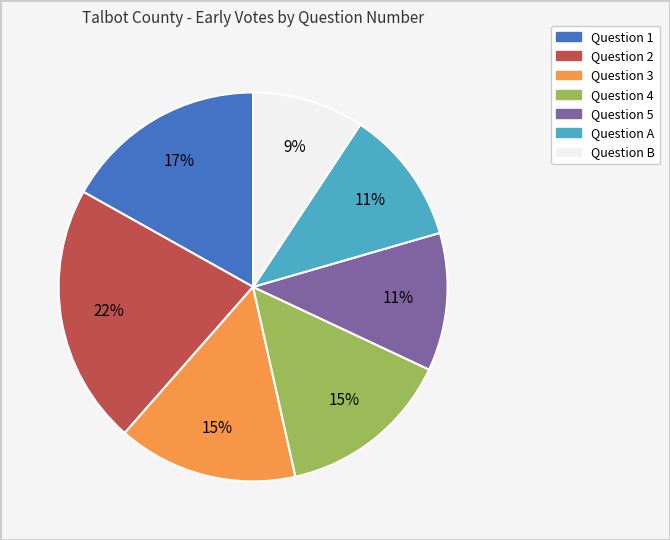

Is there a majority slice in this chart?

No